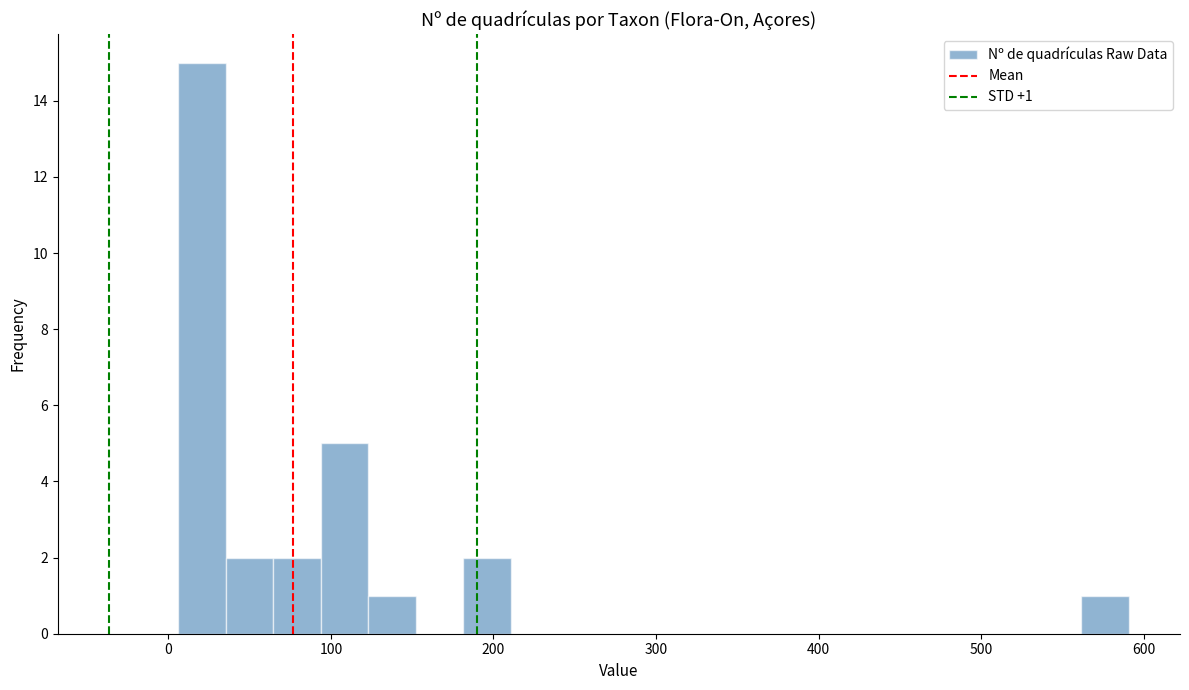

Read against the x-axis, roughly where is the centre of the tallest bar?

20